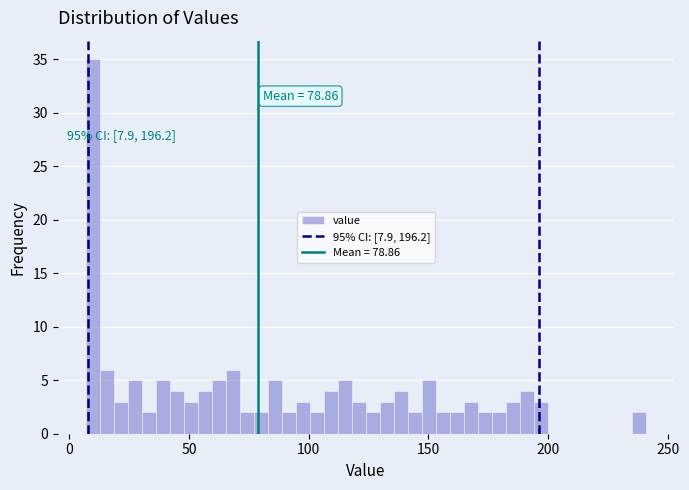

Around what value on the x-axis is the tallest bar? Give the approximate position of its centre, as read against the axis.

10